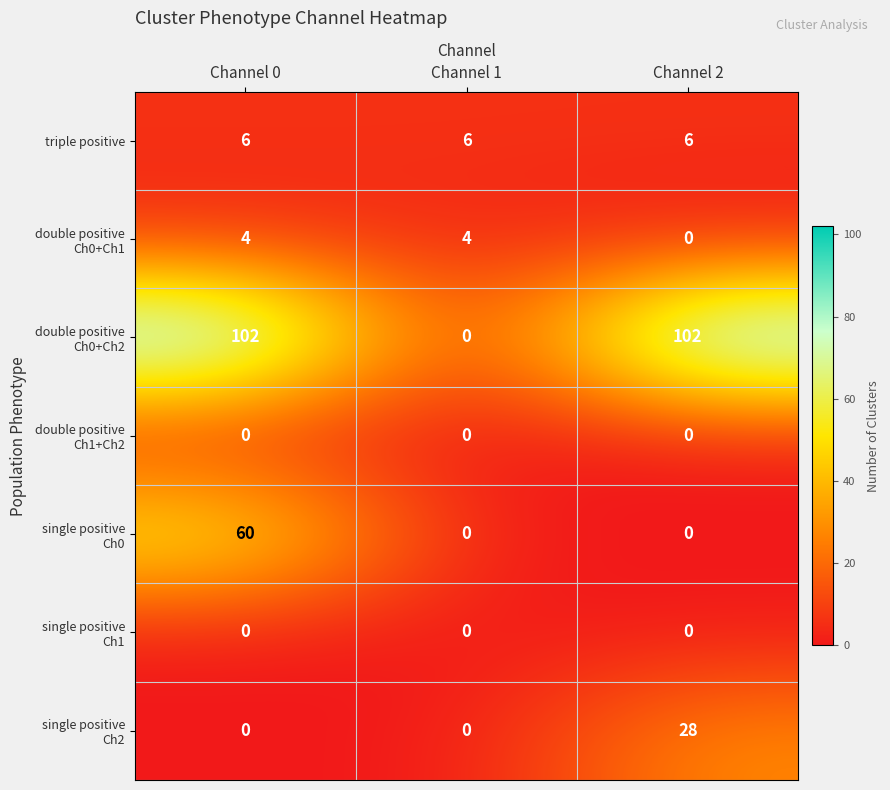

The value of triple positive at Channel 2 is 3. True or false?

False